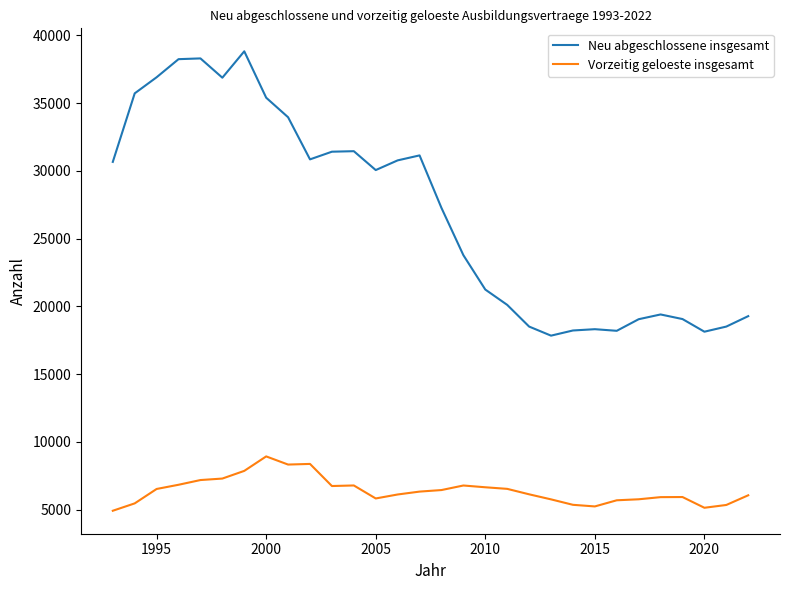

What is the difference between the maximum and second lowest values in the Vorzeitig geloeste insgesamt series?

3789